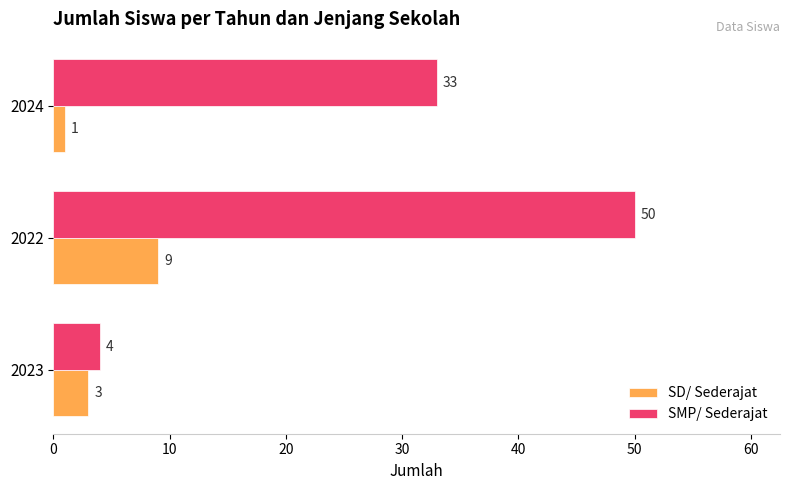

Count the number of data series in this chart.

2